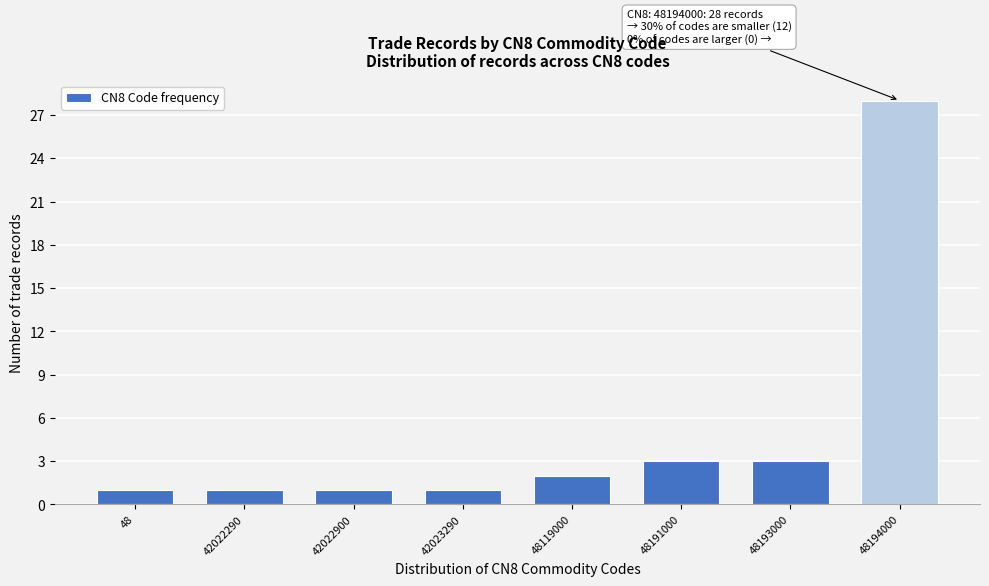

Reading right to left, transcribe all the data shown in this chart.

28	3	3	2	1	1	1	1